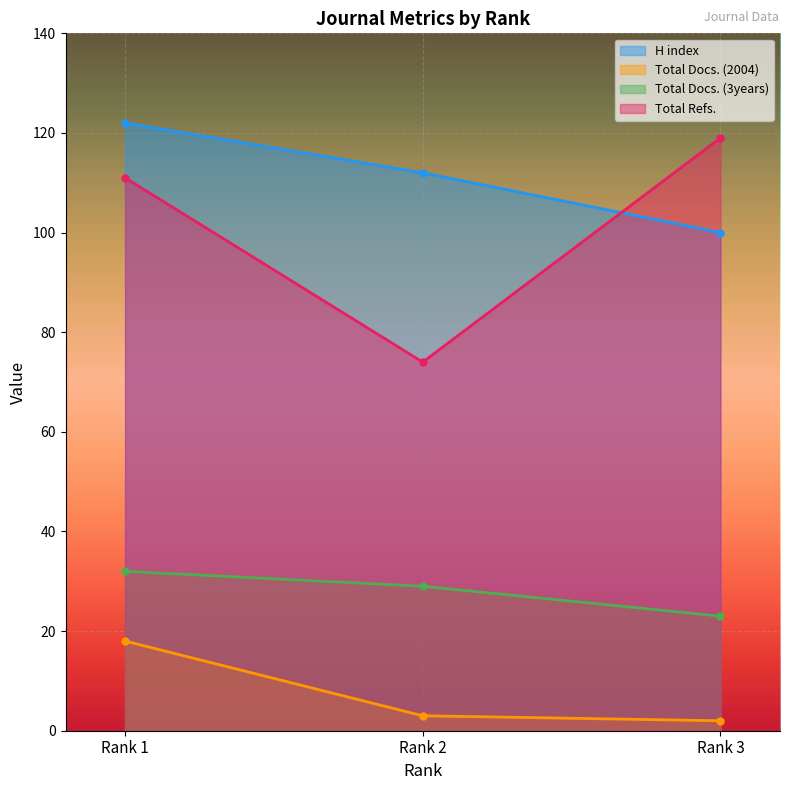

Between Rank 2 and Rank 3, which series saw the biggest shift?

Total Refs.